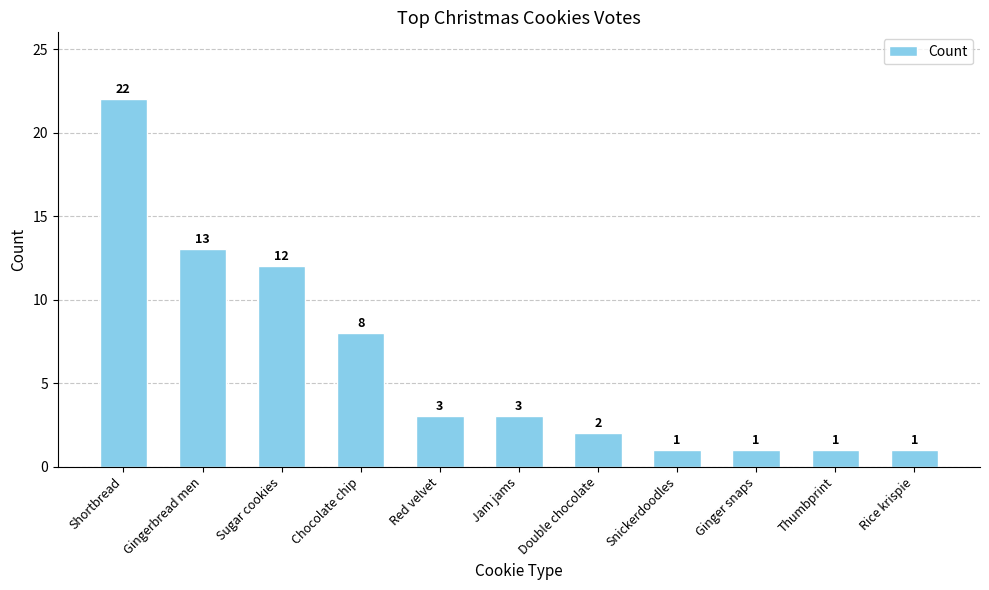

The value at Thumbprint is 1. True or false?

True